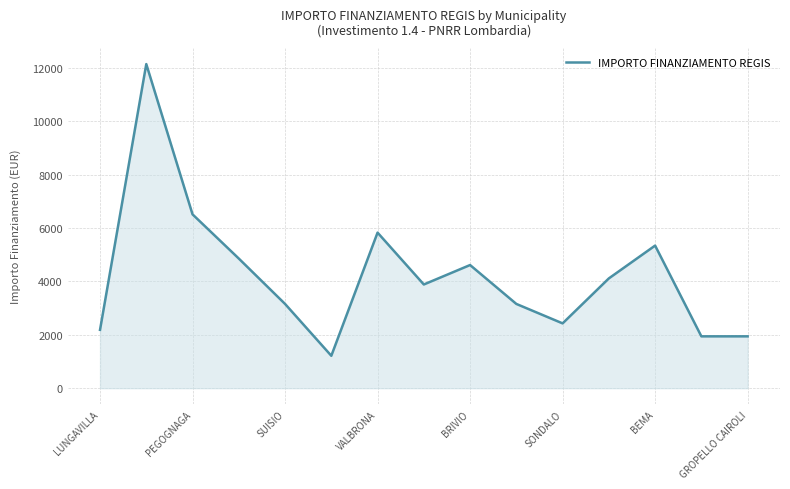

What is the minimum value shown in the chart?

1215